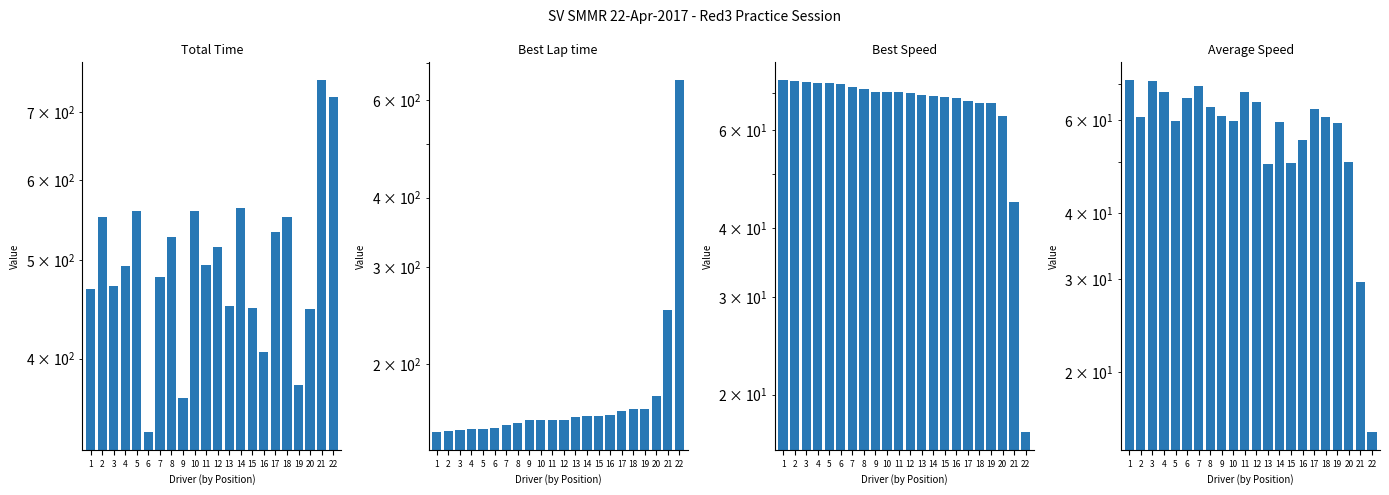

What is the difference between the maximum and second lowest values in the Best Speed series?

29.5